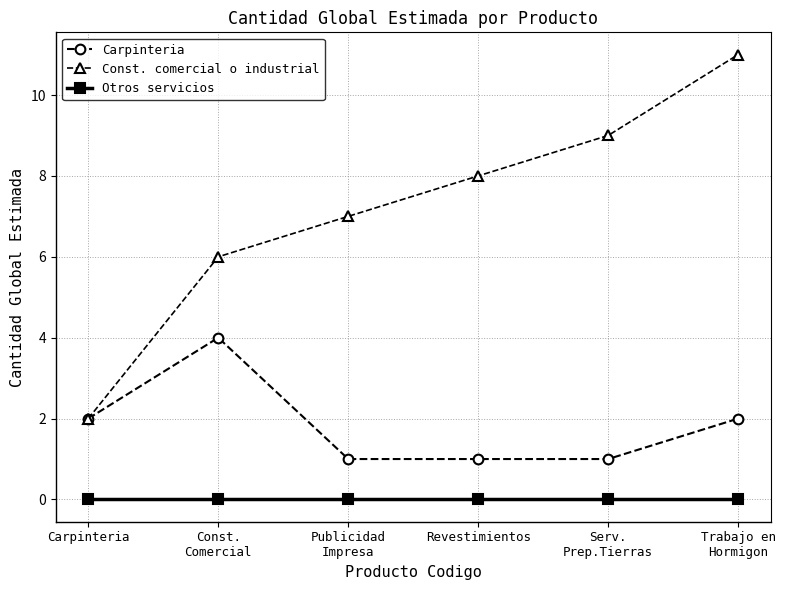

What is the spread (max minus min) of values at Trabajo en
Hormigon?

11